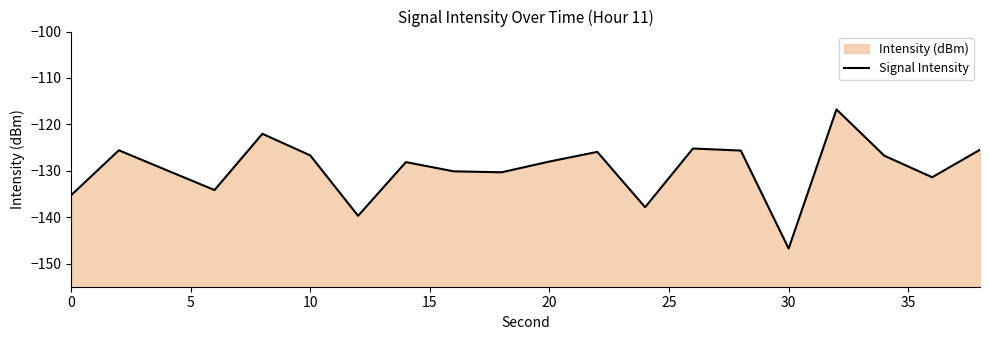

Count the number of values greater than -128.

9